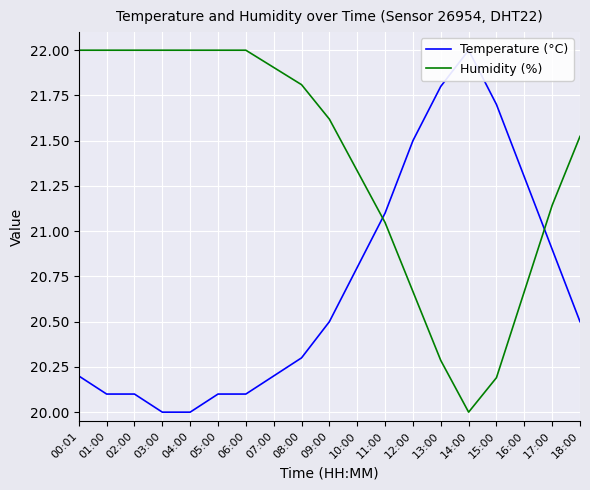

Is it true that Temperature (°C) equals 21.5 at 12:00?

True